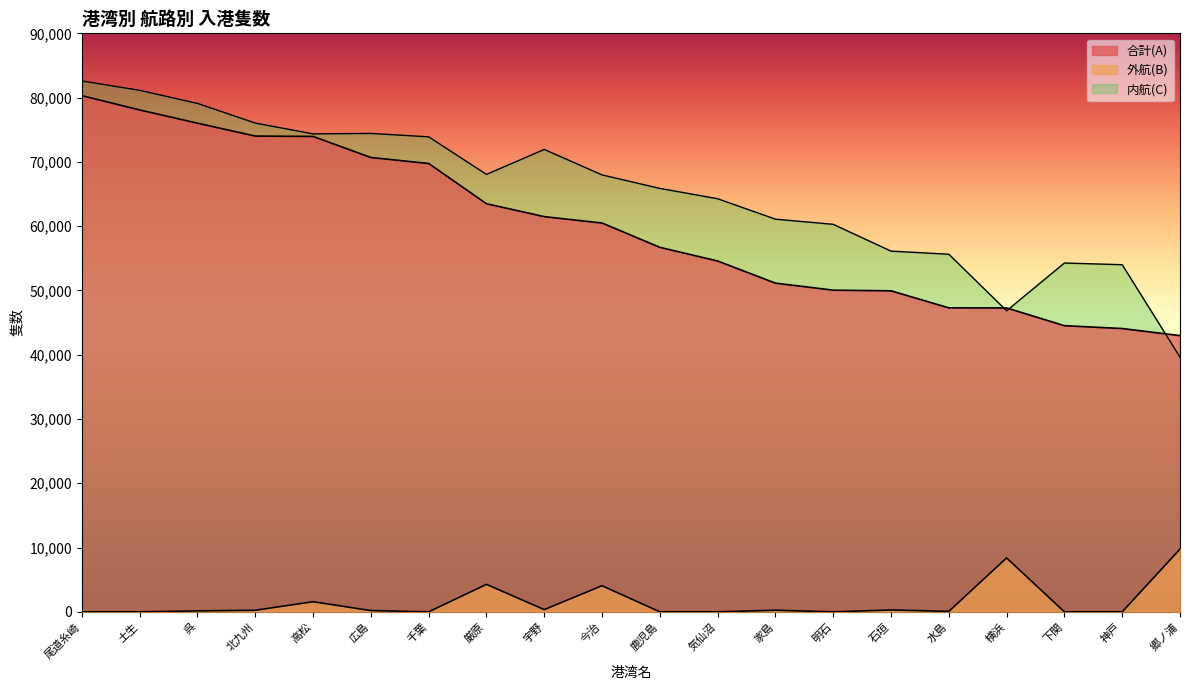

Where do 合計(A) and 内航(C) first cross each other?

水島 and 横浜